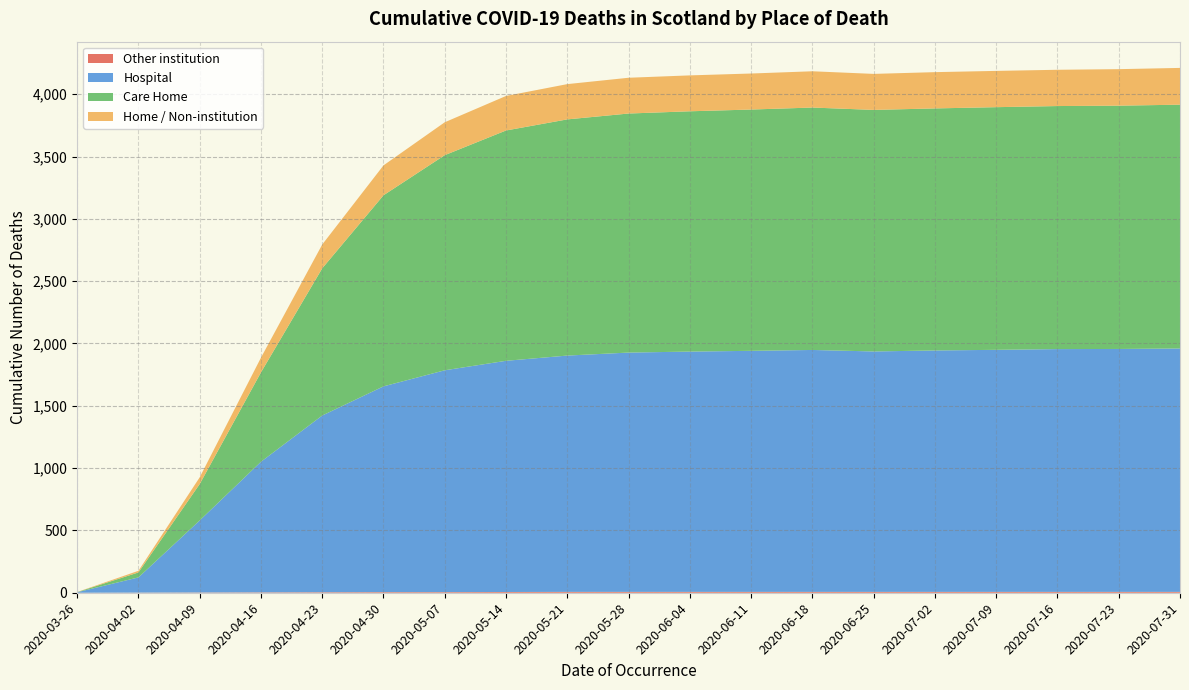

Reading left to right, list all the values displayed in this chart.

Other institution: 0	1	2	3	4	5	5	6	7	7	7	7	7	7	7	7	7	7	7
Hospital: 4	122	578	1048	1418	1651	1780	1855	1896	1920	1928	1934	1941	1929	1937	1942	1948	1949	1953
Care Home: 1	40	292	717	1181	1533	1726	1848	1895	1918	1928	1936	1945	1938	1942	1947	1950	1952	1956
Home / Non-institution: 1	13	54	118	191	240	264	277	283	287	288	289	291	289	291	291	291	293	295